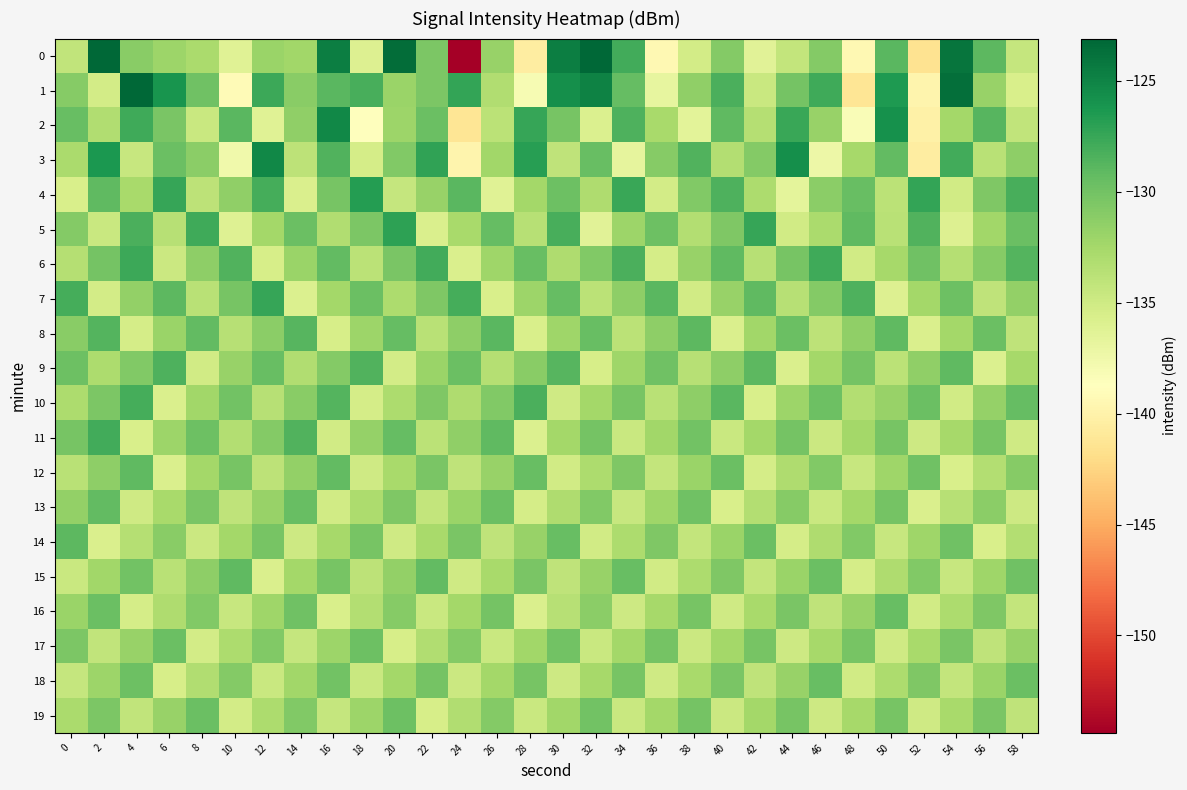

Reading left to right, list all the values displayed in this chart.

0: 0=-134.2	2=-123.1	4=-131.1	6=-132.0	8=-132.8	10=-136.2	12=-131.9	14=-132.3	16=-124.7	18=-135.9	20=-123.6	22=-130.5	24=-154.4	26=-131.8	28=-140.5	30=-124.6	32=-123.2	34=-128.0	36=-139.4	38=-135.2	40=-130.9	42=-136.3	44=-134.3	46=-130.8	48=-139.4	50=-129.0	52=-141.5	54=-124.0	56=-129.1	58=-134.4
1: 0=-131.0	2=-135.2	4=-123.2	6=-126.0	8=-129.8	10=-139.2	12=-127.7	14=-131.1	16=-128.9	18=-128.2	20=-132.0	22=-130.5	24=-127.3	26=-133.2	28=-138.1	30=-125.7	32=-124.9	34=-129.4	36=-136.8	38=-131.5	40=-128.3	42=-134.7	44=-130.1	46=-127.8	48=-141.2	50=-126.5	52=-139.8	54=-123.7	56=-131.9	58=-135.6
2: 0=-129.5	2=-133.2	4=-127.8	6=-130.4	8=-134.7	10=-128.9	12=-136.2	14=-131.5	16=-125.3	18=-138.7	20=-132.1	22=-129.6	24=-141.3	26=-133.8	28=-127.5	30=-130.2	32=-135.9	34=-128.4	36=-132.7	38=-136.5	40=-129.1	42=-133.4	44=-127.6	46=-131.8	48=-138.3	50=-125.9	52=-140.1	54=-132.5	56=-128.8	58=-134.2
3: 0=-132.8	2=-126.4	4=-134.5	6=-129.7	8=-131.2	10=-137.6	12=-125.3	14=-133.9	16=-128.5	18=-135.4	20=-130.7	22=-127.2	24=-139.8	26=-132.3	28=-126.8	30=-134.1	32=-129.5	34=-136.7	36=-131.0	38=-128.6	40=-133.3	42=-130.9	44=-125.7	46=-137.4	48=-132.6	50=-129.3	52=-140.5	54=-127.9	56=-133.7	58=-131.4
4: 0=-135.6	2=-129.2	4=-132.7	6=-127.4	8=-133.9	10=-131.5	12=-128.1	14=-135.8	16=-130.3	18=-126.7	20=-134.4	22=-131.8	24=-128.9	26=-136.2	28=-132.5	30=-129.8	32=-133.1	34=-127.6	36=-135.3	38=-130.7	40=-128.4	42=-132.9	44=-136.6	46=-131.2	48=-129.5	50=-133.8	52=-127.3	54=-135.1	56=-130.6	58=-128.2
5: 0=-130.9	2=-134.6	4=-128.3	6=-133.5	8=-127.8	10=-136.1	12=-132.4	14=-129.7	16=-133.2	18=-130.5	20=-127.1	22=-135.8	24=-132.7	26=-129.4	28=-133.6	30=-128.2	32=-136.4	34=-132.1	36=-129.8	38=-133.3	40=-130.6	42=-127.4	44=-135.2	46=-132.8	48=-129.1	50=-133.7	52=-128.5	54=-136.0	56=-132.3	58=-129.6
6: 0=-133.4	2=-130.1	4=-127.7	6=-134.8	8=-131.3	10=-128.6	12=-135.5	14=-132.0	16=-129.3	18=-133.8	20=-130.4	22=-127.9	24=-135.7	26=-132.2	28=-129.5	30=-133.1	32=-130.8	34=-128.3	36=-135.4	38=-131.9	40=-129.2	42=-133.6	44=-130.2	46=-127.8	48=-135.1	50=-132.6	52=-129.9	54=-133.4	56=-131.0	58=-128.7
7: 0=-128.0	2=-135.3	4=-131.6	6=-129.0	8=-133.7	10=-130.2	12=-127.5	14=-135.9	16=-132.4	18=-129.7	20=-133.0	22=-130.6	24=-128.1	26=-135.6	28=-132.1	30=-129.4	32=-133.8	34=-131.3	36=-128.9	38=-135.2	40=-131.8	42=-129.1	44=-133.5	46=-130.9	48=-128.4	50=-136.0	52=-132.5	54=-129.8	56=-134.1	58=-131.6
8: 0=-131.1	2=-128.7	4=-135.4	6=-132.0	8=-129.3	10=-133.6	12=-131.2	14=-128.8	16=-135.5	18=-132.1	20=-129.4	22=-133.7	24=-131.3	26=-128.9	28=-135.6	30=-132.2	32=-129.5	34=-133.8	36=-131.4	38=-129.0	40=-135.7	42=-132.3	44=-129.6	46=-133.9	48=-131.5	50=-129.1	52=-135.8	54=-132.4	56=-129.7	58=-134.0
9: 0=-129.8	2=-133.0	4=-130.7	6=-128.4	8=-135.1	10=-131.8	12=-129.5	14=-133.2	16=-130.9	18=-128.6	20=-135.3	22=-132.0	24=-129.7	26=-133.4	28=-131.1	30=-128.8	32=-135.5	34=-132.2	36=-129.9	38=-133.6	40=-131.3	42=-129.0	44=-135.7	46=-132.4	48=-130.1	50=-133.8	52=-131.5	54=-129.2	56=-135.9	58=-132.6
10: 0=-132.9	2=-130.5	4=-128.1	6=-135.8	8=-132.3	10=-130.0	12=-133.5	14=-131.1	16=-128.7	18=-135.4	20=-132.9	22=-130.6	24=-133.1	26=-130.7	28=-128.3	30=-135.0	32=-132.5	34=-130.2	36=-133.7	38=-131.3	40=-128.9	42=-135.6	44=-132.1	46=-129.8	48=-133.3	50=-131.9	52=-129.6	54=-135.2	56=-131.7	58=-129.4
11: 0=-130.3	2=-127.9	4=-135.6	6=-132.1	8=-129.8	10=-133.3	12=-130.9	14=-128.5	16=-135.2	18=-131.7	20=-129.4	22=-133.8	24=-131.5	26=-129.2	28=-135.9	30=-132.4	32=-130.1	34=-134.6	36=-132.3	38=-130.0	40=-134.7	42=-132.4	44=-130.1	46=-134.8	48=-132.5	50=-130.2	52=-134.9	54=-132.6	56=-130.3	58=-135.0
12: 0=-133.7	2=-131.4	4=-129.1	6=-135.8	8=-132.5	10=-130.2	12=-133.9	14=-131.6	16=-129.3	18=-135.0	20=-132.7	22=-130.4	24=-134.1	26=-131.8	28=-129.5	30=-135.2	32=-132.9	34=-130.6	36=-134.3	38=-132.0	40=-129.7	42=-135.4	44=-133.1	46=-130.8	48=-134.5	50=-132.2	52=-129.9	54=-135.6	56=-133.3	58=-131.0
13: 0=-131.6	2=-129.3	4=-135.0	6=-132.7	8=-130.4	10=-134.1	12=-131.8	14=-129.5	16=-135.2	18=-132.9	20=-130.6	22=-134.3	24=-132.0	26=-129.7	28=-135.4	30=-133.1	32=-130.8	34=-134.5	36=-132.2	38=-129.9	40=-135.6	42=-133.3	44=-131.0	46=-134.7	48=-132.4	50=-130.1	52=-135.8	54=-133.5	56=-131.2	58=-134.9
14: 0=-129.0	2=-135.7	4=-133.4	6=-131.1	8=-134.8	10=-132.5	12=-130.2	14=-134.9	16=-132.6	18=-130.3	20=-135.0	22=-132.7	24=-130.4	26=-134.1	28=-131.8	30=-129.5	32=-135.2	34=-132.9	36=-130.6	38=-134.3	40=-132.0	42=-129.7	44=-135.4	46=-133.1	48=-130.8	50=-134.5	52=-132.2	54=-129.9	56=-135.6	58=-133.3
15: 0=-134.6	2=-132.3	4=-130.0	6=-133.7	8=-131.4	10=-129.1	12=-135.8	14=-132.5	16=-130.2	18=-133.9	20=-131.6	22=-129.3	24=-135.0	26=-132.7	28=-130.4	30=-134.1	32=-131.8	34=-129.5	36=-135.2	38=-132.9	40=-130.6	42=-134.3	44=-132.0	46=-129.7	48=-135.4	50=-133.1	52=-130.8	54=-134.5	56=-132.2	58=-129.9
16: 0=-132.0	2=-129.7	4=-135.4	6=-133.1	8=-130.8	10=-134.5	12=-132.2	14=-129.9	16=-135.6	18=-133.3	20=-131.0	22=-134.7	24=-132.4	26=-130.1	28=-135.8	30=-133.5	32=-131.2	34=-134.9	36=-132.6	38=-130.3	40=-135.0	42=-132.7	44=-130.4	46=-134.1	48=-131.8	50=-129.5	52=-135.2	54=-132.9	56=-130.6	58=-134.3
17: 0=-130.5	2=-134.2	4=-131.9	6=-129.6	8=-135.3	10=-133.0	12=-130.7	14=-134.4	16=-132.1	18=-129.8	20=-135.5	22=-133.2	24=-130.9	26=-134.6	28=-132.3	30=-130.0	32=-134.7	34=-132.4	36=-130.1	38=-134.8	40=-132.5	42=-130.2	44=-134.9	46=-132.6	48=-130.3	50=-135.0	52=-132.7	54=-130.4	56=-134.1	58=-131.8
18: 0=-134.4	2=-132.1	4=-129.8	6=-135.5	8=-133.2	10=-130.9	12=-134.6	14=-132.3	16=-130.0	18=-134.7	20=-132.4	22=-130.1	24=-134.8	26=-132.5	28=-130.2	30=-134.9	32=-132.6	34=-130.3	36=-135.0	38=-132.7	40=-130.4	42=-134.1	44=-131.8	46=-129.5	48=-135.2	50=-132.9	52=-130.6	54=-134.3	56=-132.0	58=-129.7
19: 0=-132.8	2=-130.5	4=-134.2	6=-131.9	8=-129.6	10=-135.3	12=-133.0	14=-130.7	16=-134.4	18=-132.1	20=-129.8	22=-135.5	24=-133.2	26=-130.9	28=-134.6	30=-132.3	32=-130.0	34=-134.7	36=-132.4	38=-130.1	40=-134.8	42=-132.5	44=-130.2	46=-134.9	48=-132.6	50=-130.3	52=-135.0	54=-132.7	56=-130.4	58=-134.1